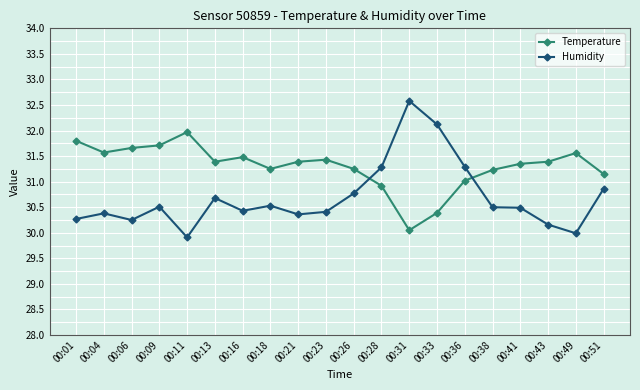

Which label corresponds to the largest value in the chart?

00:31